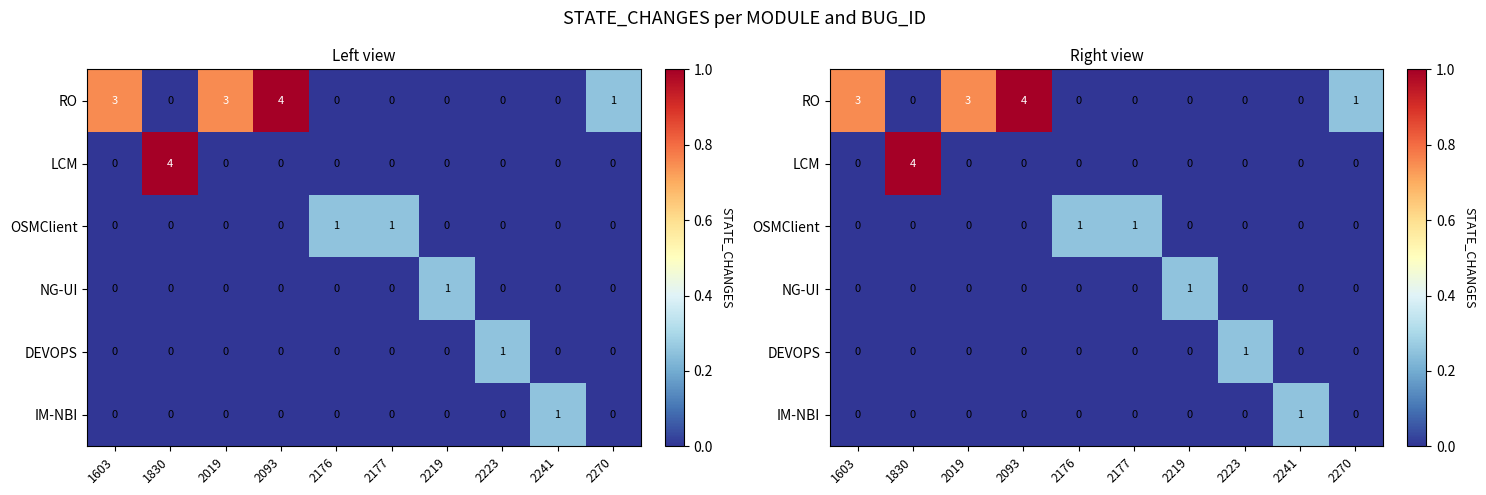

What is the sum of all IM-NBI values?

1